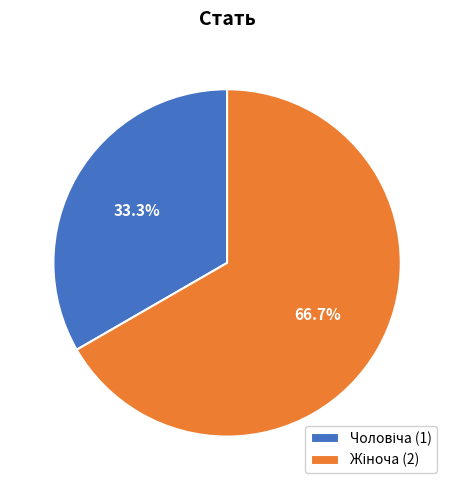

Is there a majority slice in this chart?

Yes